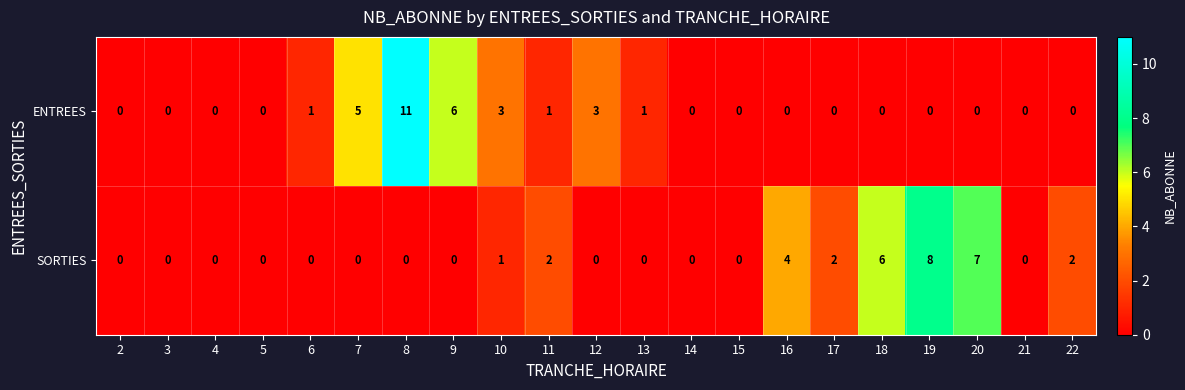

What is the difference between the maximum and minimum values in the ENTREES series?

11